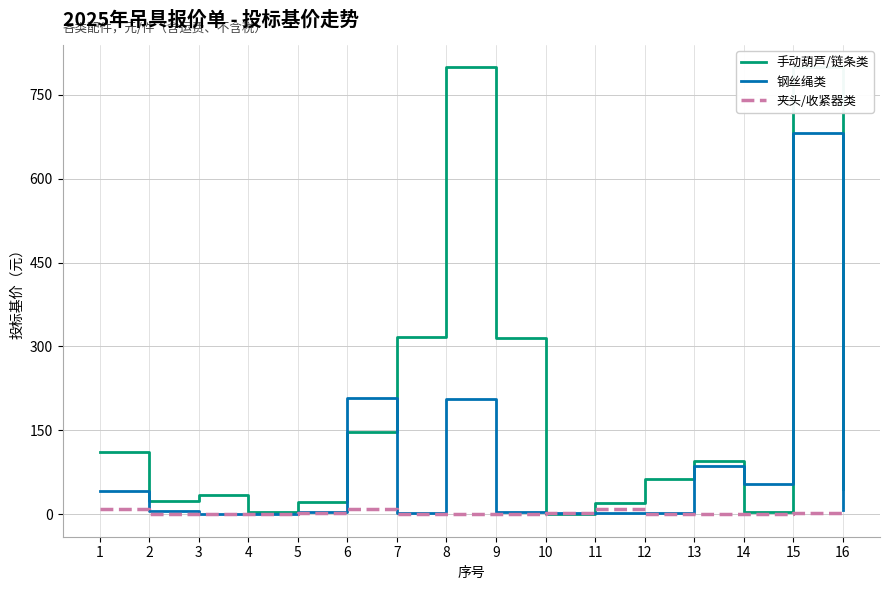

Between which two adjacent categories do 夹头/收紧器类 and 手动葫芦/链条类 first intersect?

9 and 10